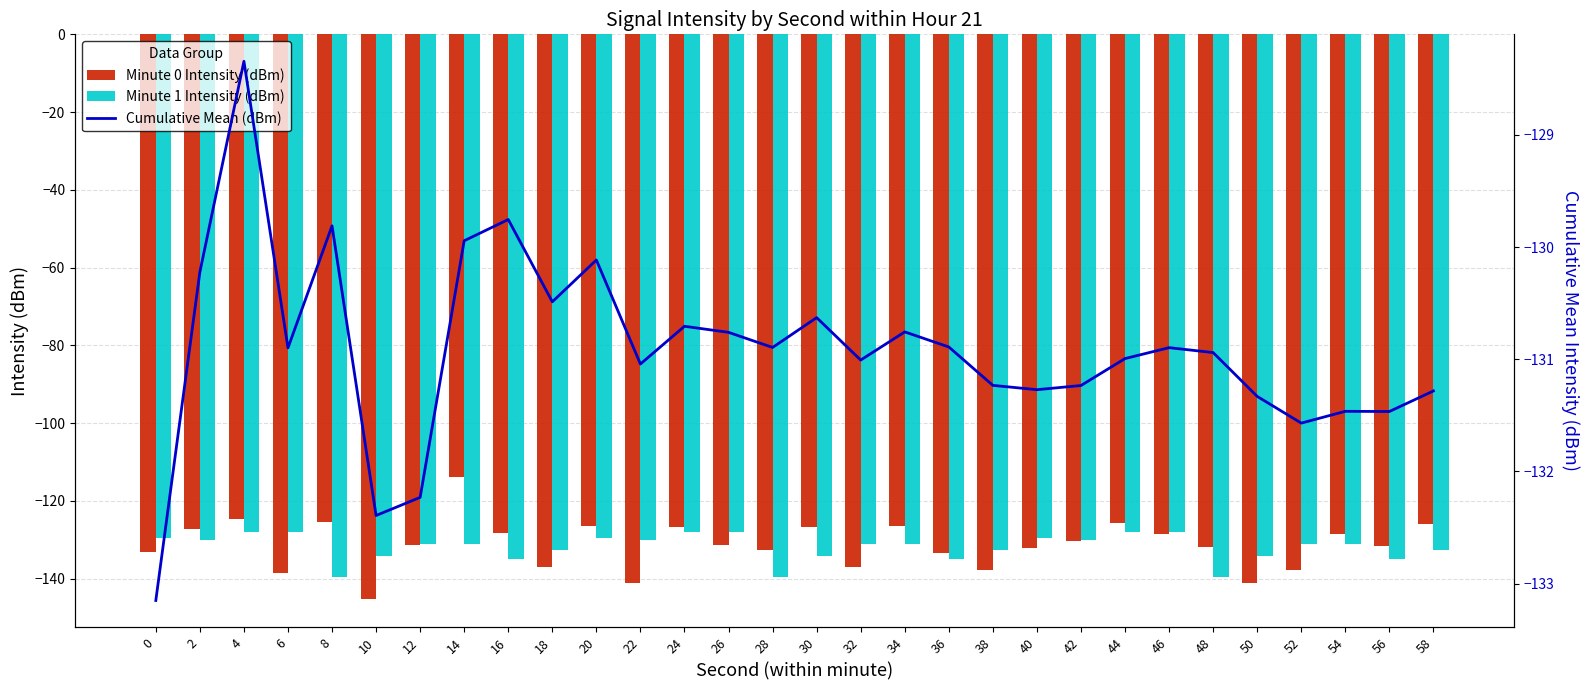

Which category has the lowest value across all series?

10